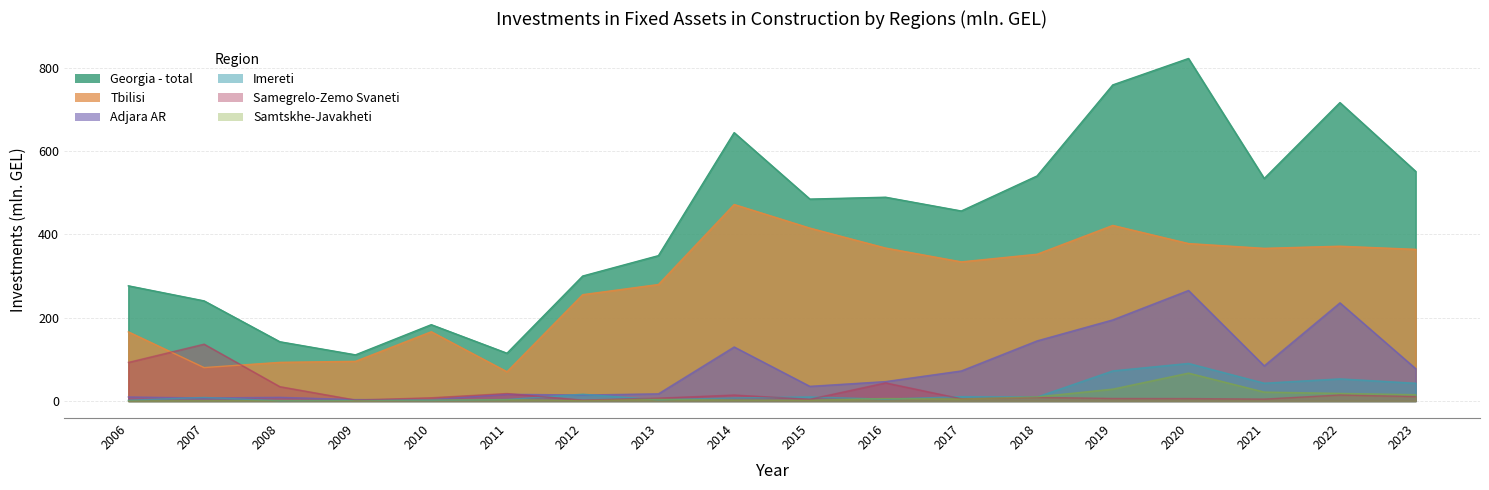

Where do Imereti and Samtskhe-Javakheti first cross each other?

2007 and 2008